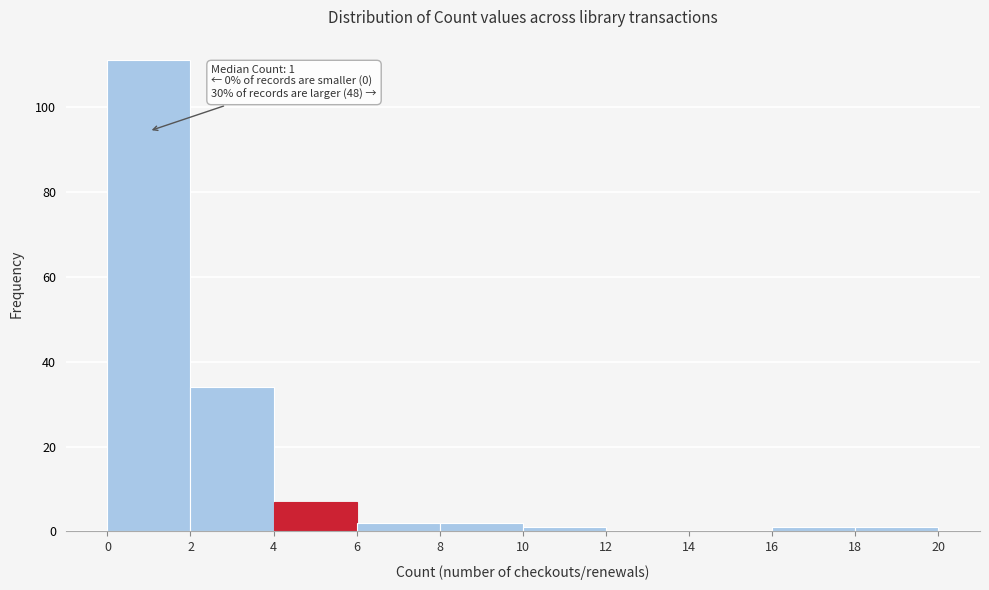

Which range on the x-axis has the tallest bar?

0 to 2